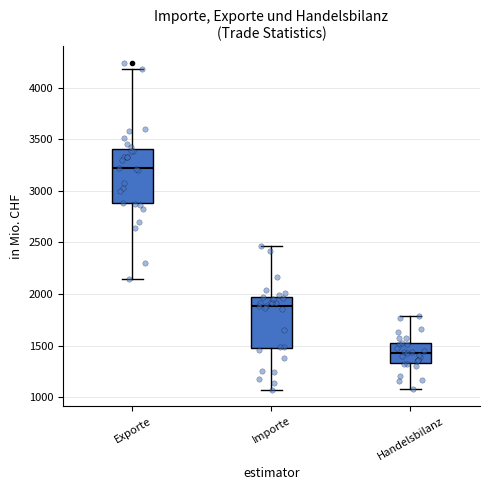

Which box's median line is the highest?

Exporte